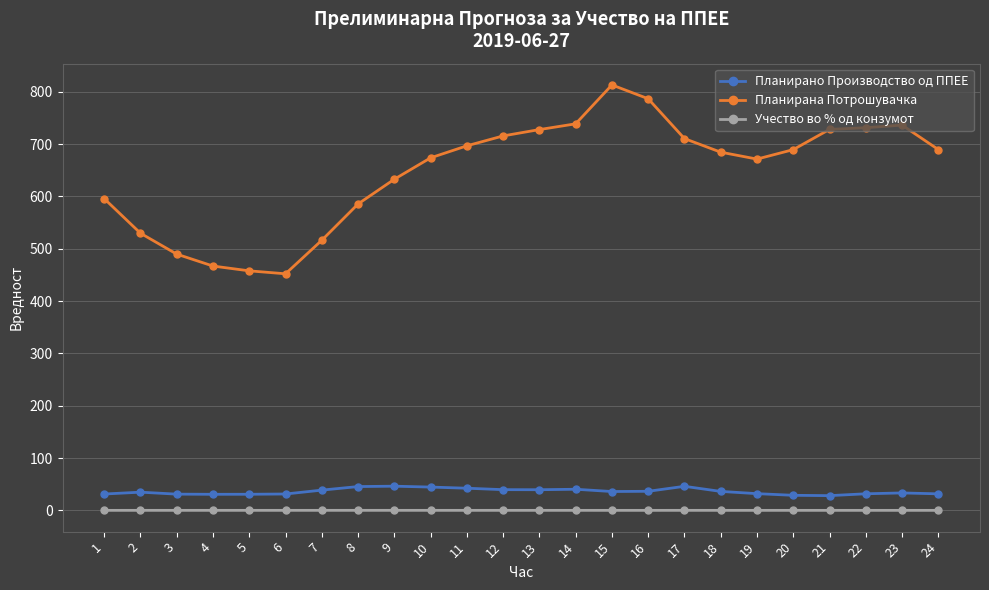

At which label does Планирана Потрошувачка reach its peak?

15